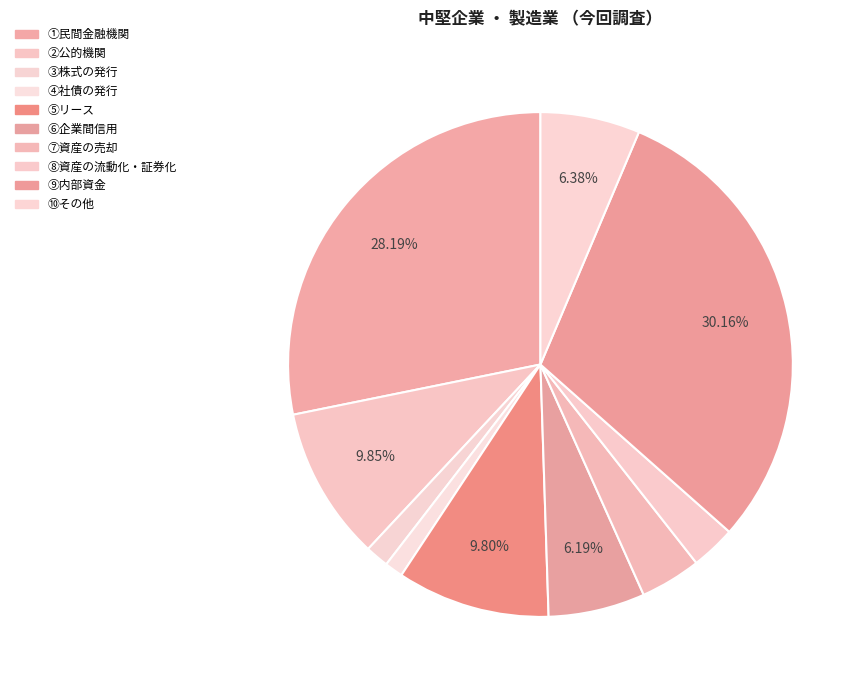

What is the ratio of the value at ②公的機関 to the value at ③株式の発行?

6.6